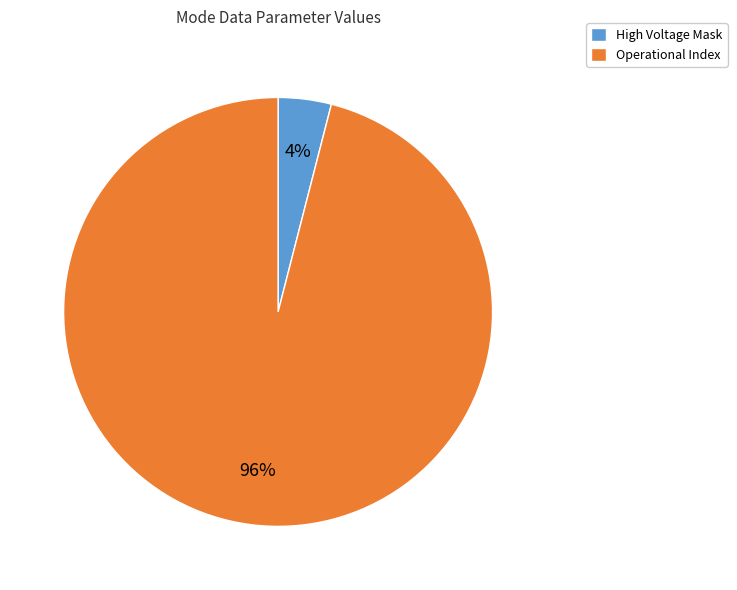

To the nearest percent, what is the difference between the largest and smallest slice percentages?

92%